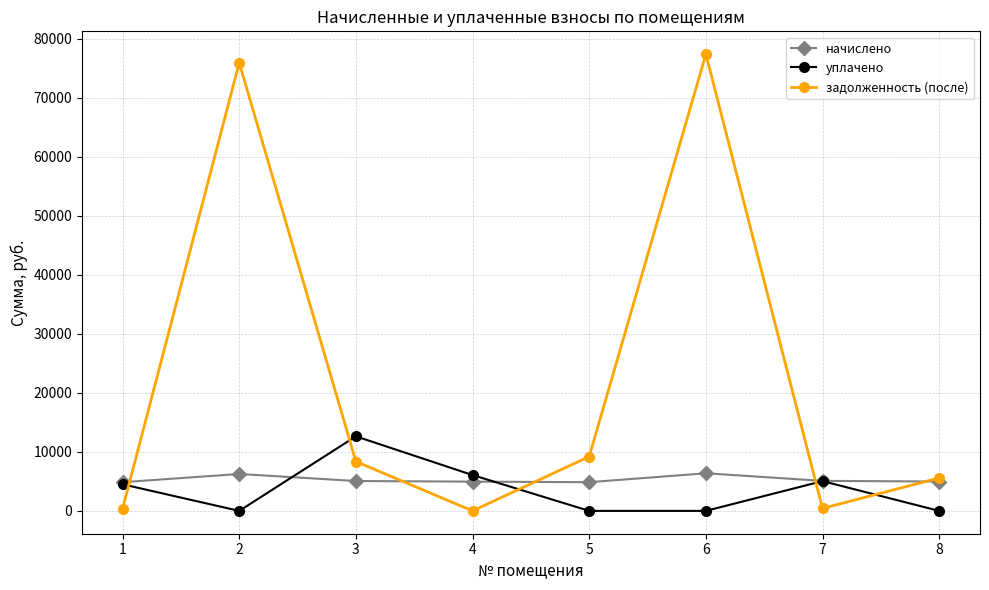

What is the highest value of the задолженность (после) series?

77350.8